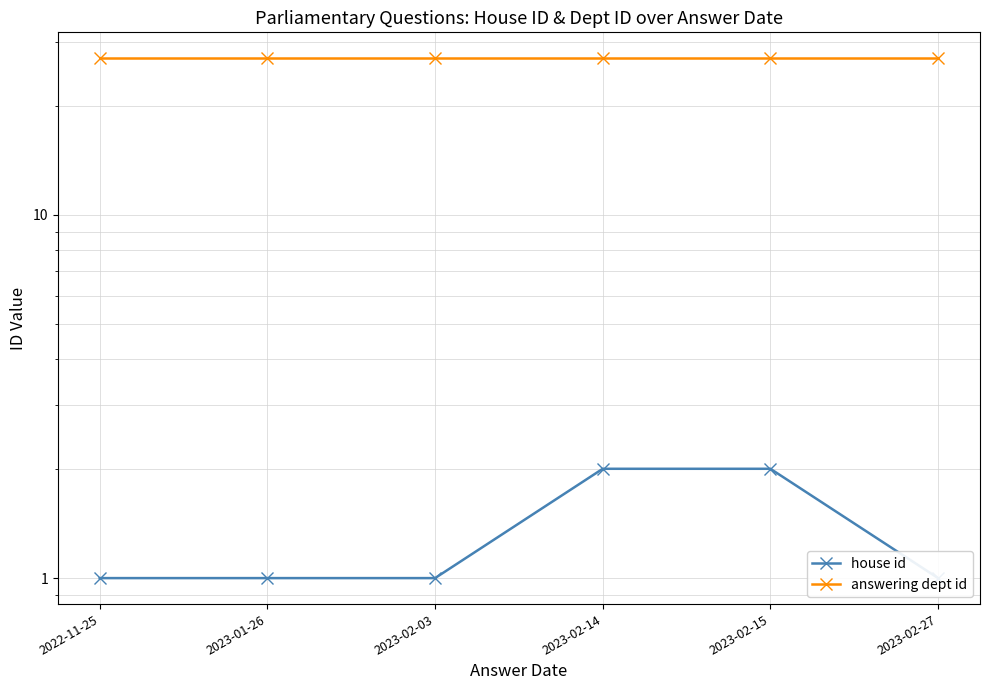

What position from the right is 2023-02-15?

2